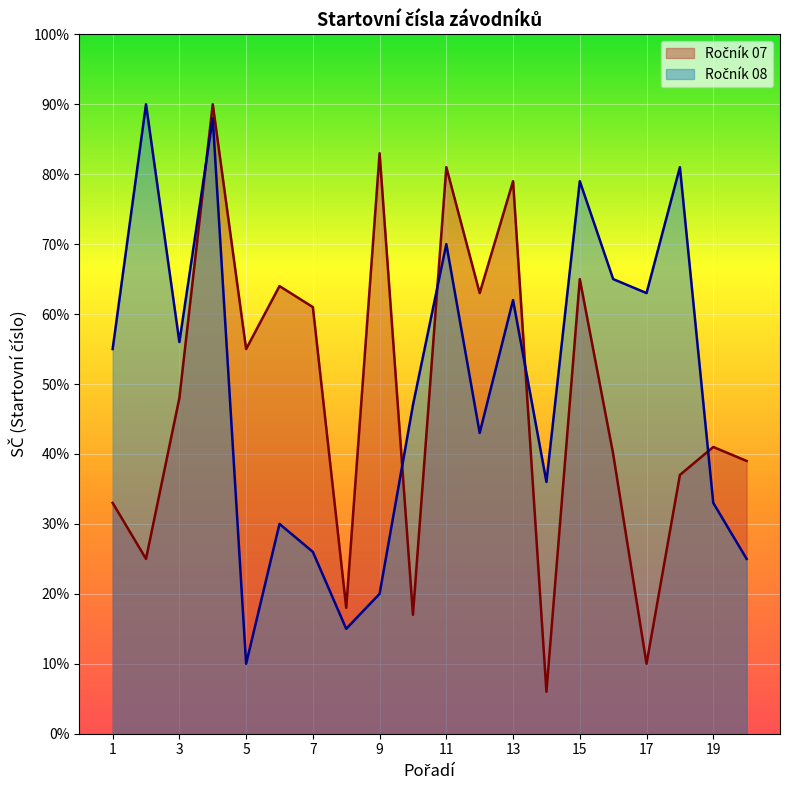

How many lines are shown in the chart?

2